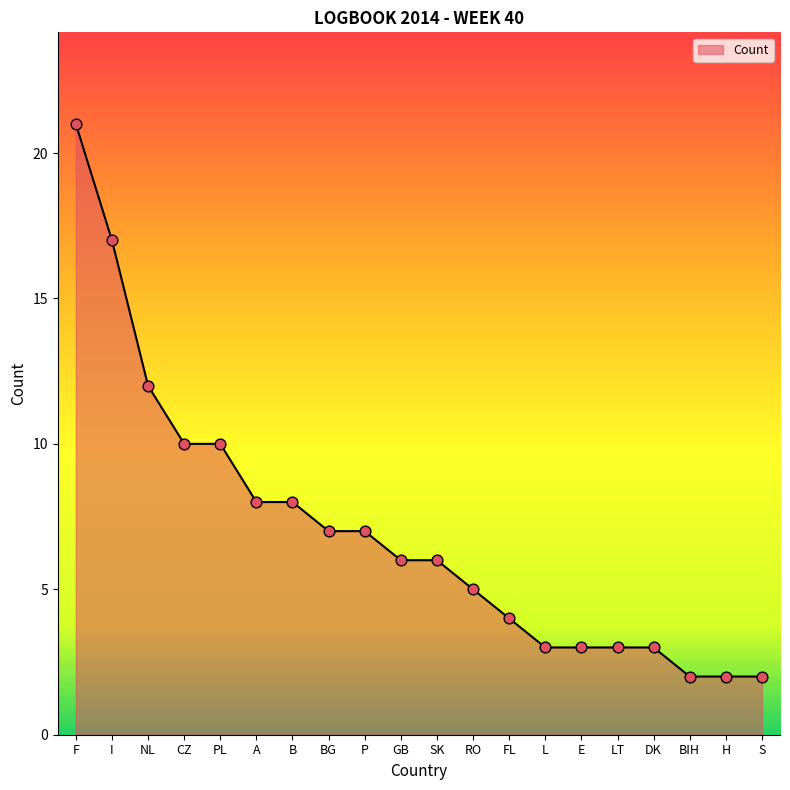

Between CZ and RO, which is larger?

CZ